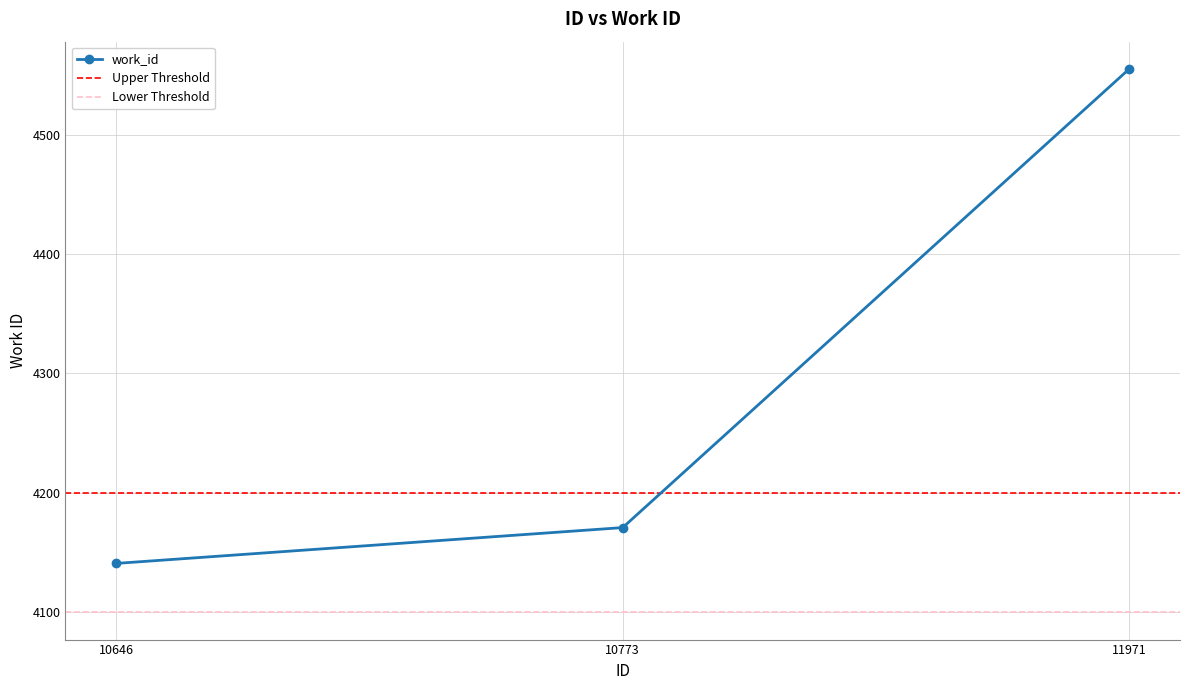

How many lines are shown in the chart?

1